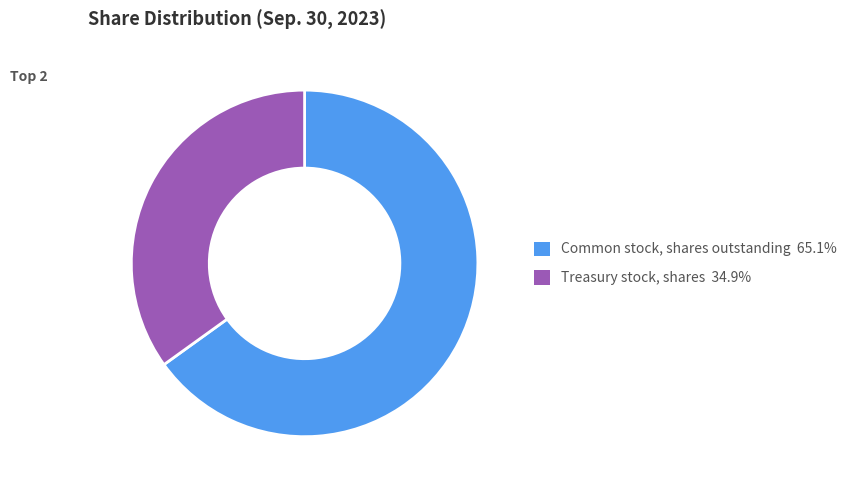

What is the ratio of the value at Common stock, shares outstanding to the value at Treasury stock, shares?

1.9